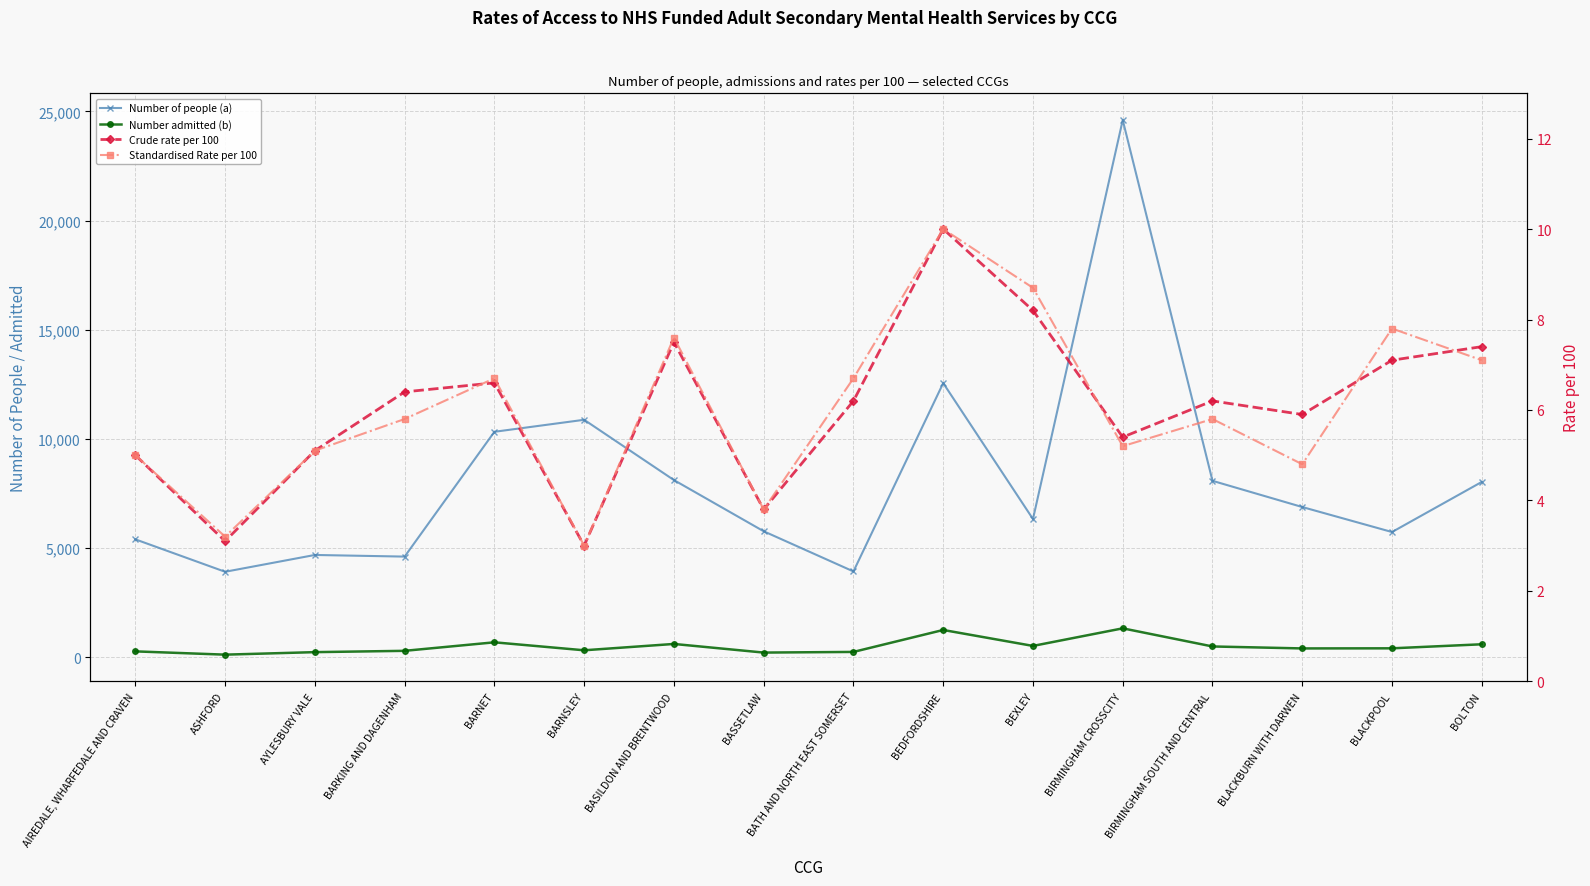

True or false: Number of people (a) has more than 0 points higher than both neighbors.

True